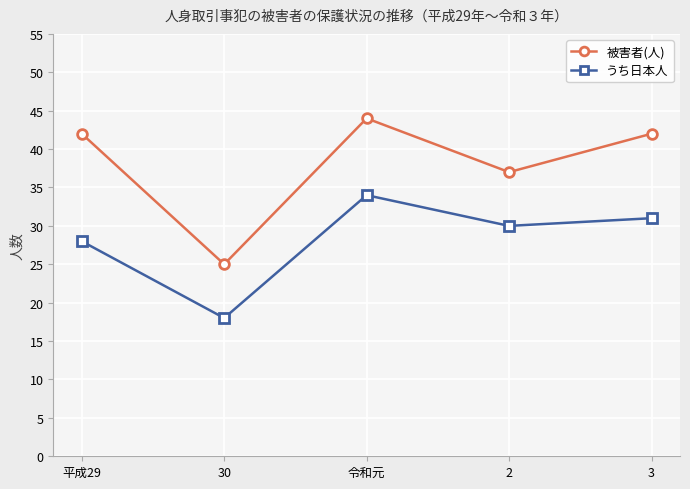

What is the total value across all series at 2?

67